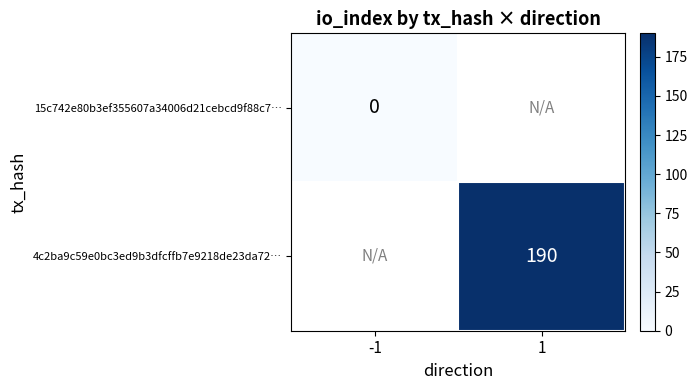

Is it true that 4c2ba9c59e0bc3ed9b3dfcffb7e9218de23da72… equals 190 at 1?

True